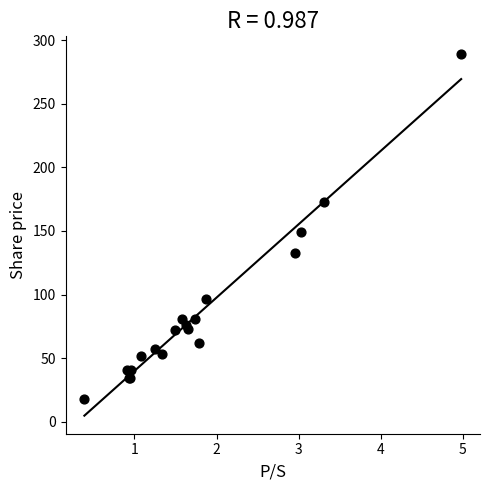

What Y value in the scatter plot is closest to 153?

149.3